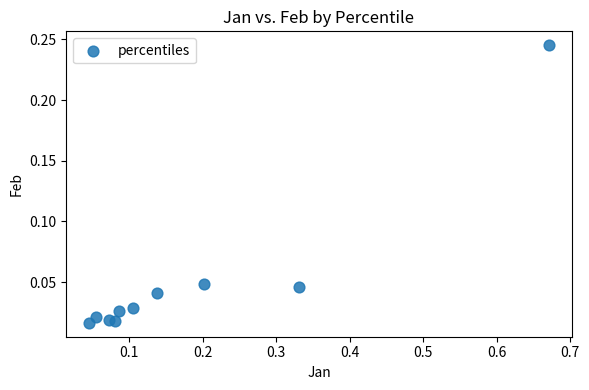

What is the range of X values (max minus min)?

0.6